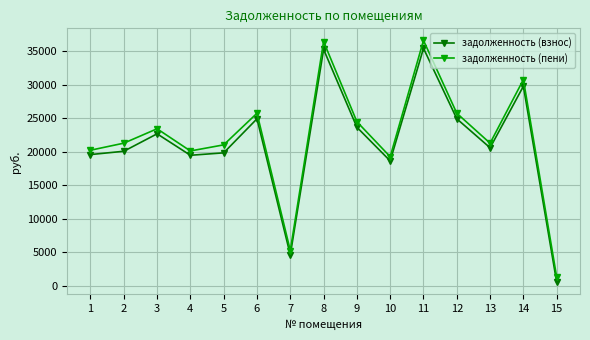

Which series changed the most between 10 and 15?

задолженность (взнос)